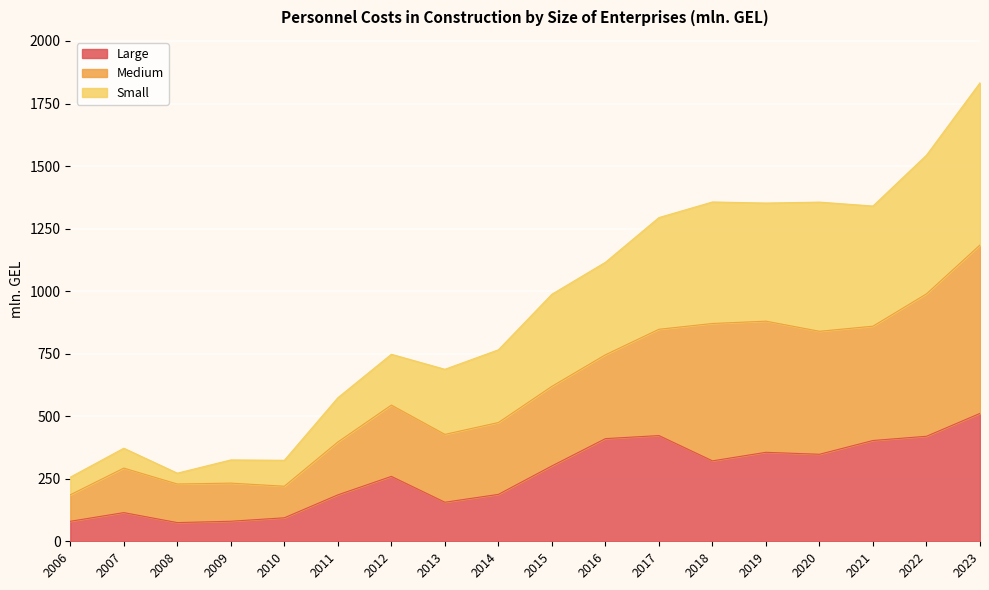

What is the highest value of the Large series?

511.2